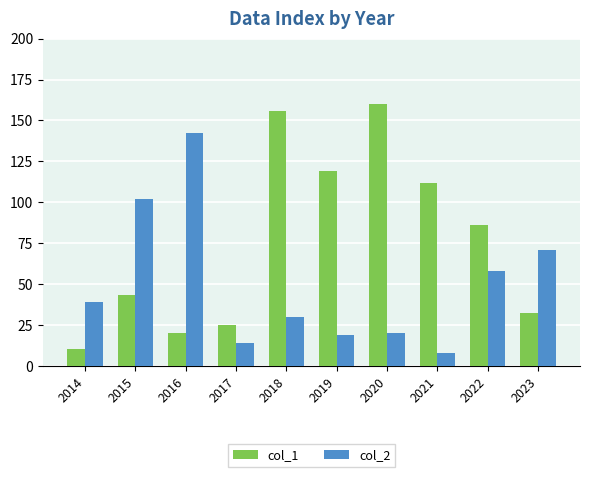

Which series has the largest range (max minus min)?

col_1